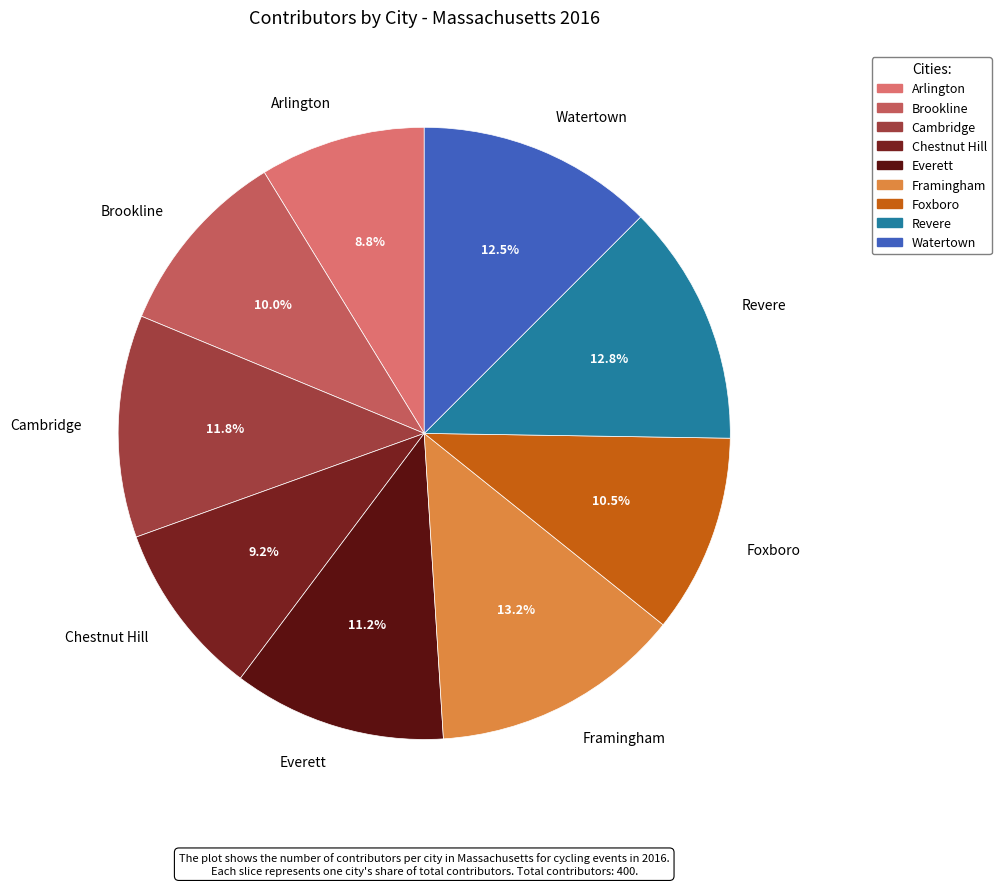

What is the largest slice in the pie chart?

Framingham